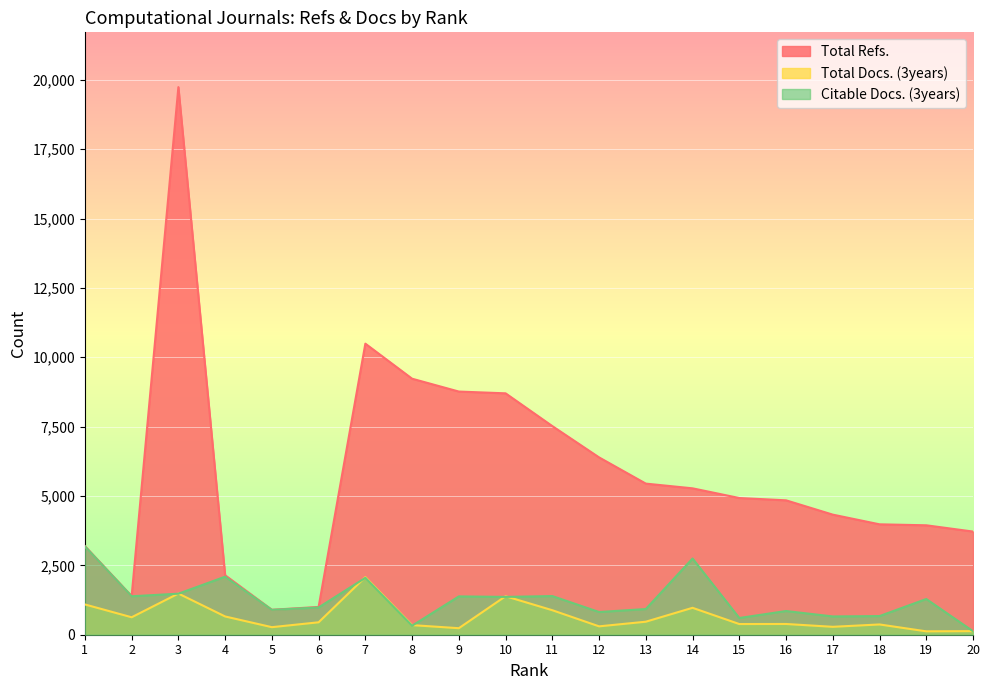

True or false: Citable Docs. (3years) and Total Refs. cross at least once.

False